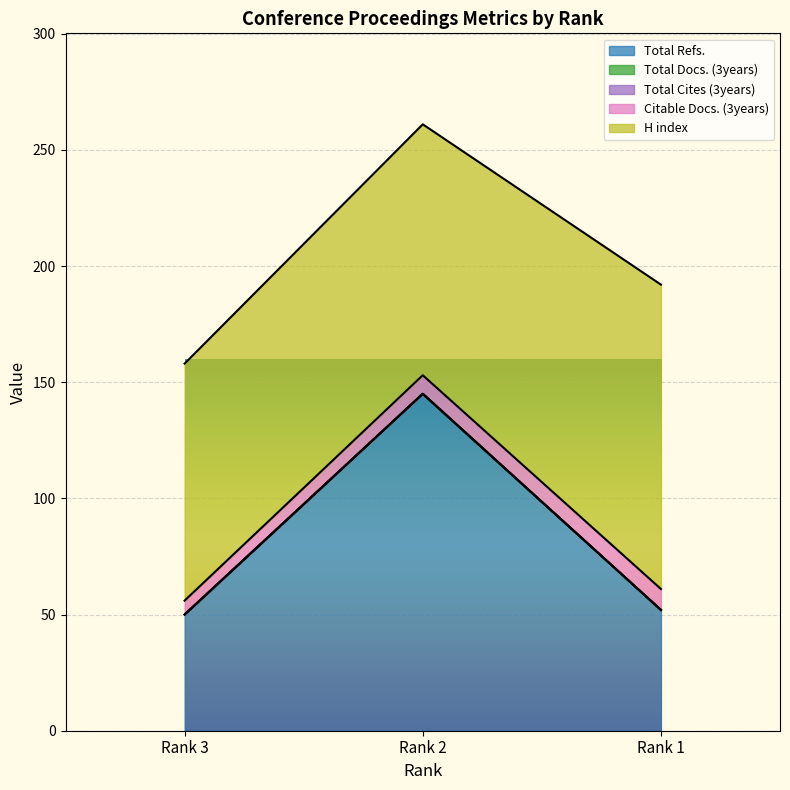

Read the H index value at Rank 2, to the nearest 5.

110